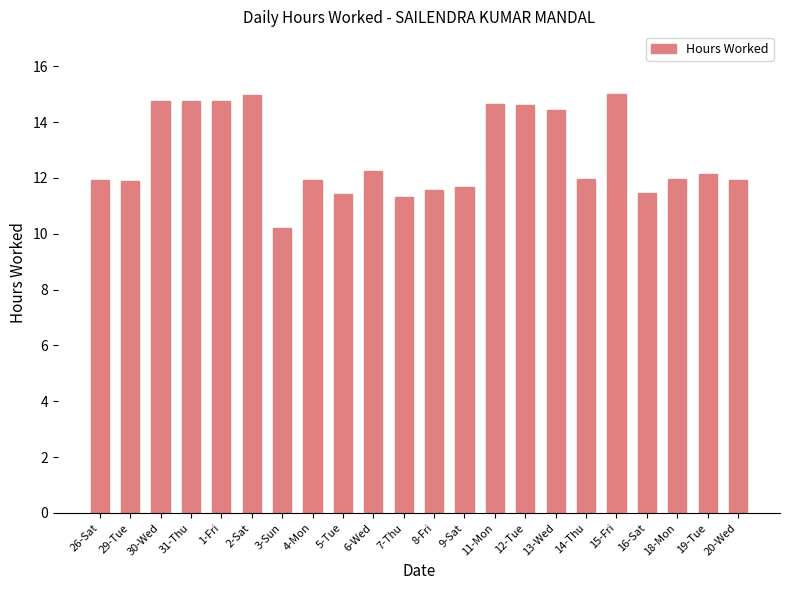

Read the value at 29-Tue.

11.9